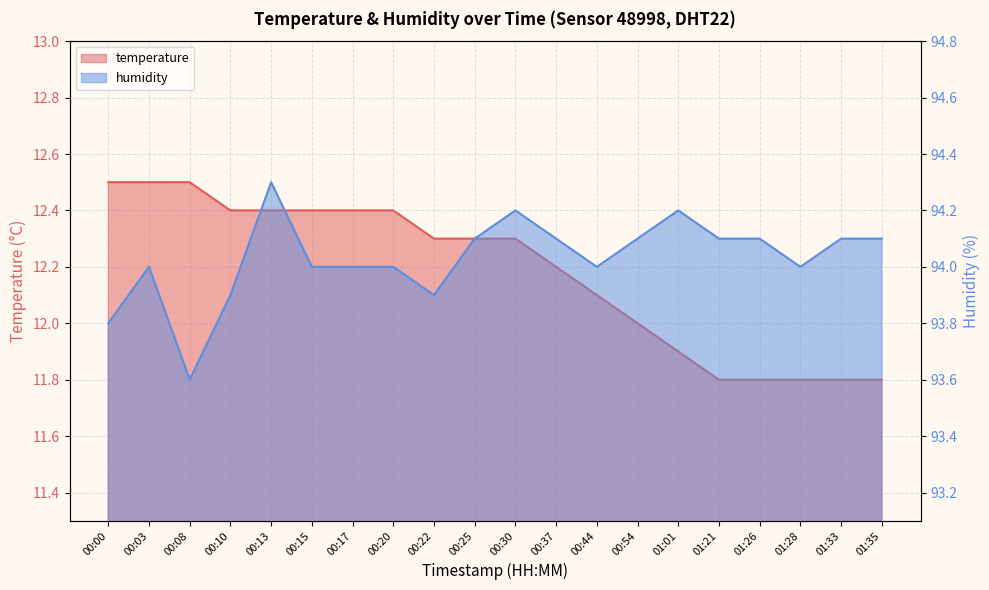

True or false: humidity and temperature intersect in this chart.

False